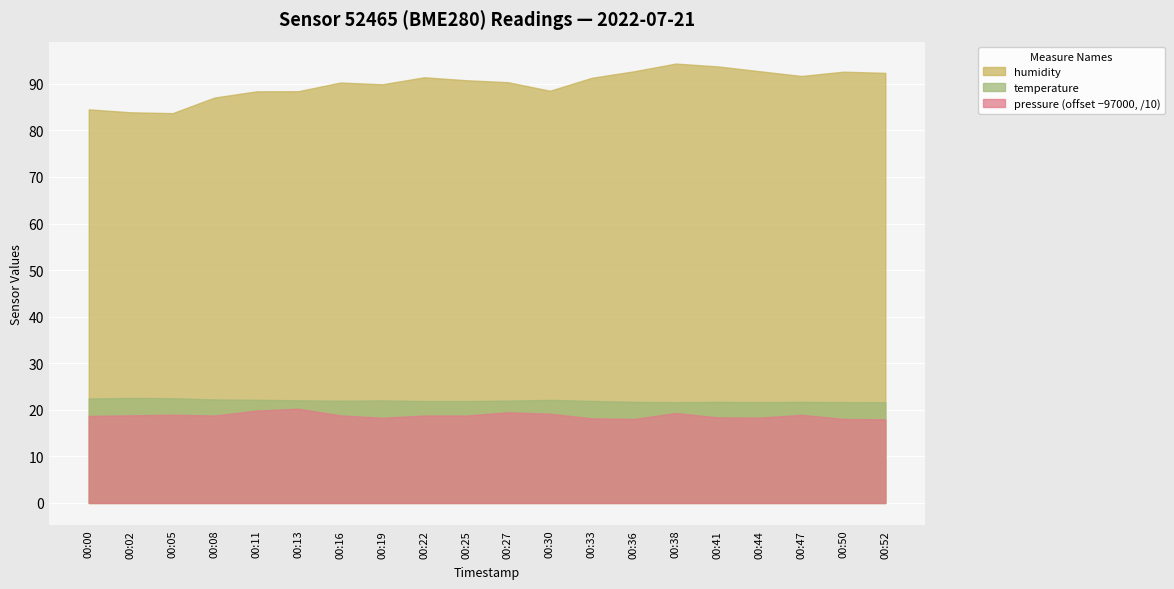

Where is pressure nearest to the value 97190?

00:05